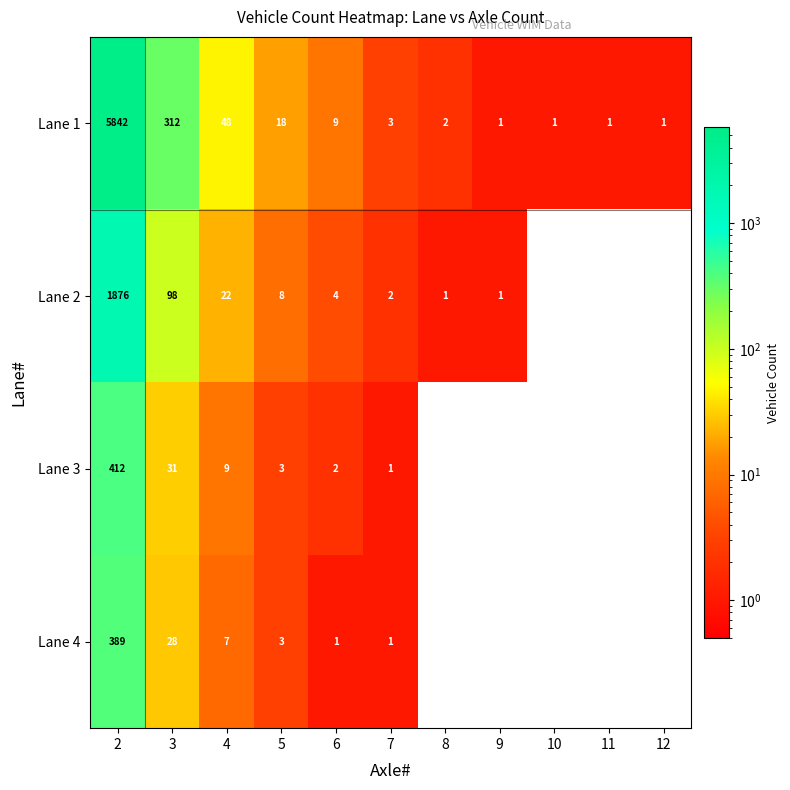

What is the difference between the highest and lowest values at 5?

15